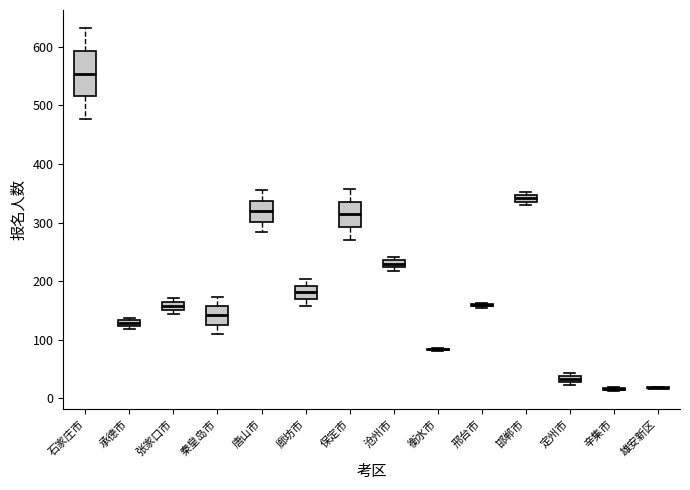

Where is the upper edge of the box for 沧州市 on the y-axis? The values are not printed on the chart, so give them approximately, as read against the axis.

240